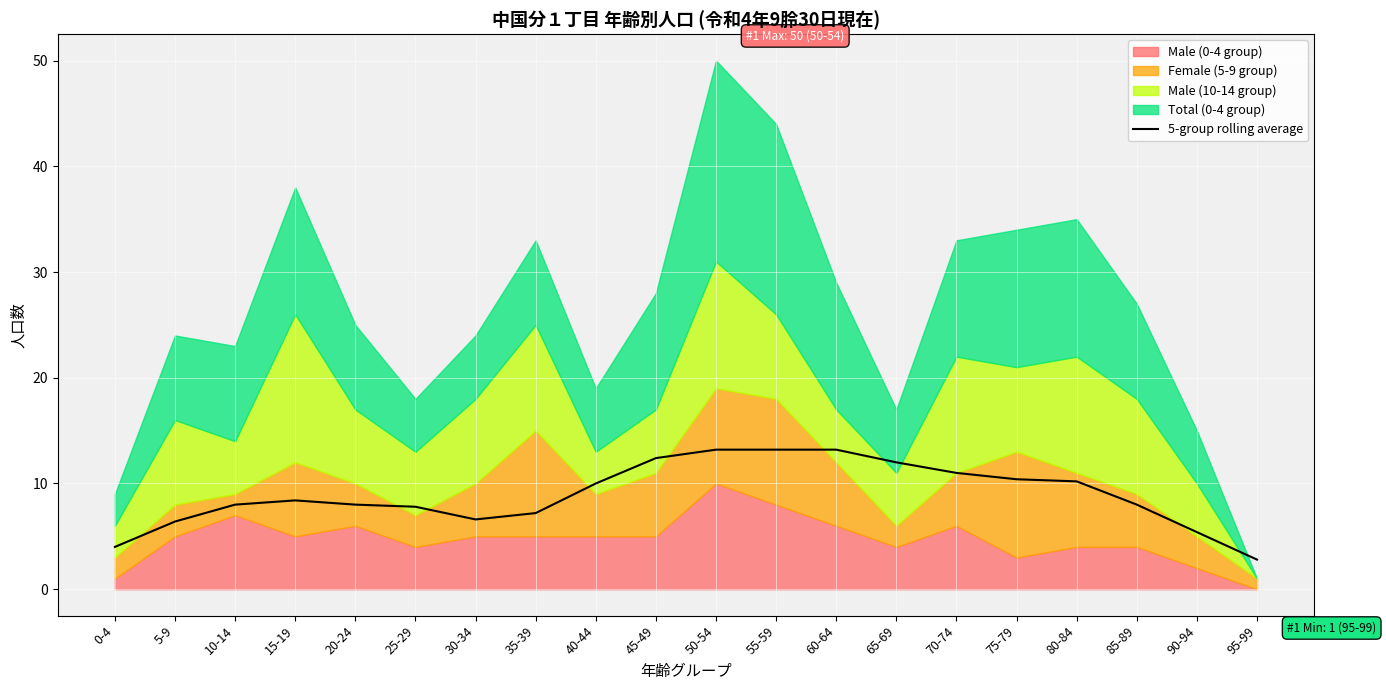

What is the sum of all values?

178.2